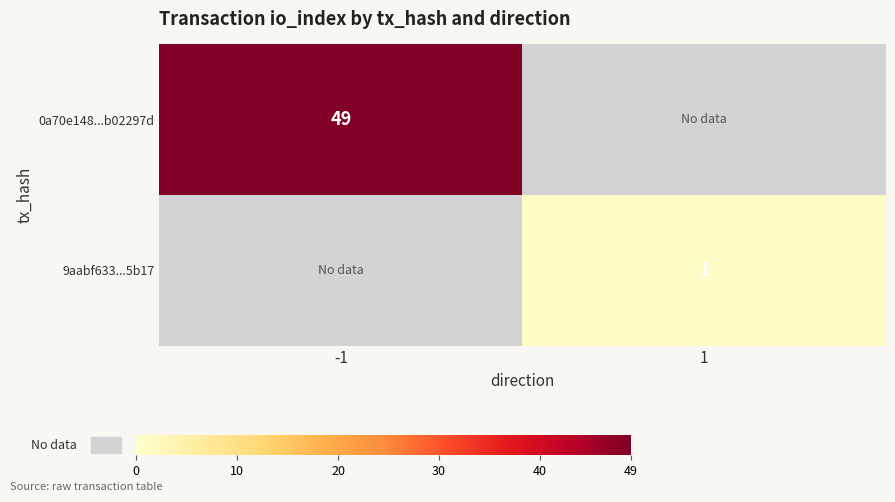

At which category is the sum across all series the highest?

-1